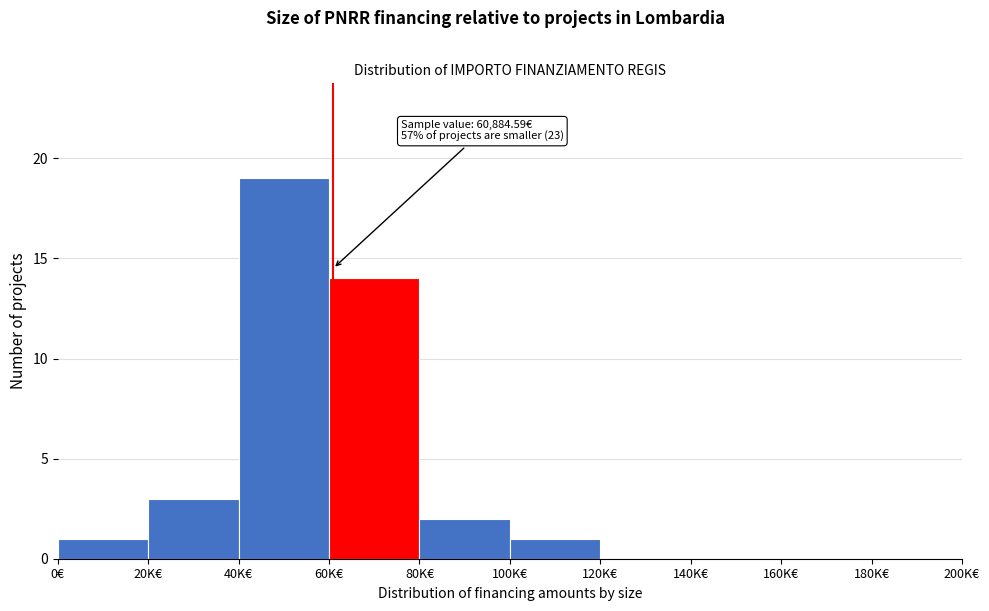

Reading left to right, list all the values displayed in this chart.

0€=1	20K€=3	40K€=19	60K€=14	80K€=2	100K€=1	120K€=0	140K€=0	160K€=0	180K€=0